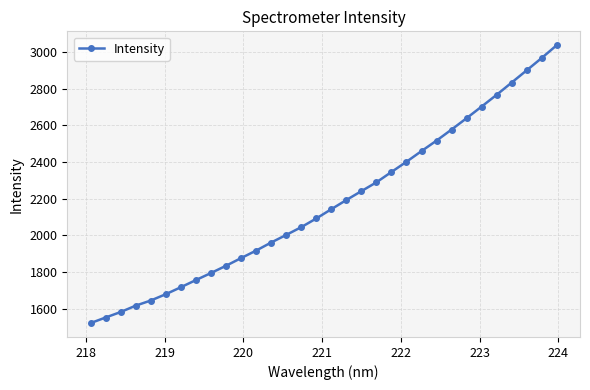

What is the average value?

2175.1